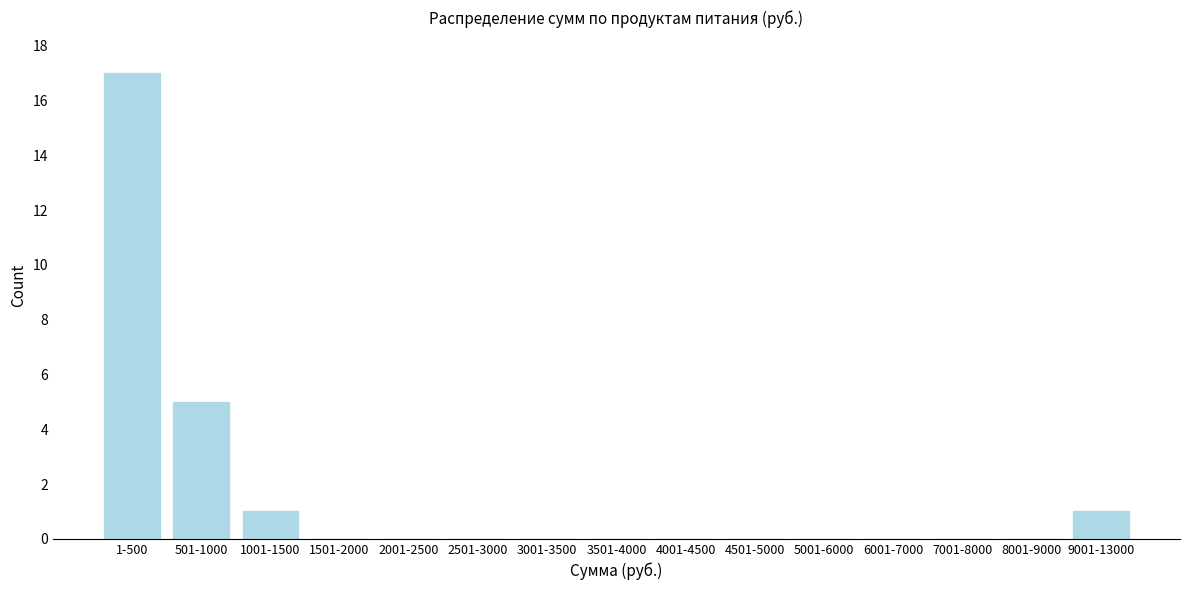

Reading right to left, transcribe all the data shown in this chart.

9001-13000=1	8001-9000=0	7001-8000=0	6001-7000=0	5001-6000=0	4501-5000=0	4001-4500=0	3501-4000=0	3001-3500=0	2501-3000=0	2001-2500=0	1501-2000=0	1001-1500=1	501-1000=5	1-500=17